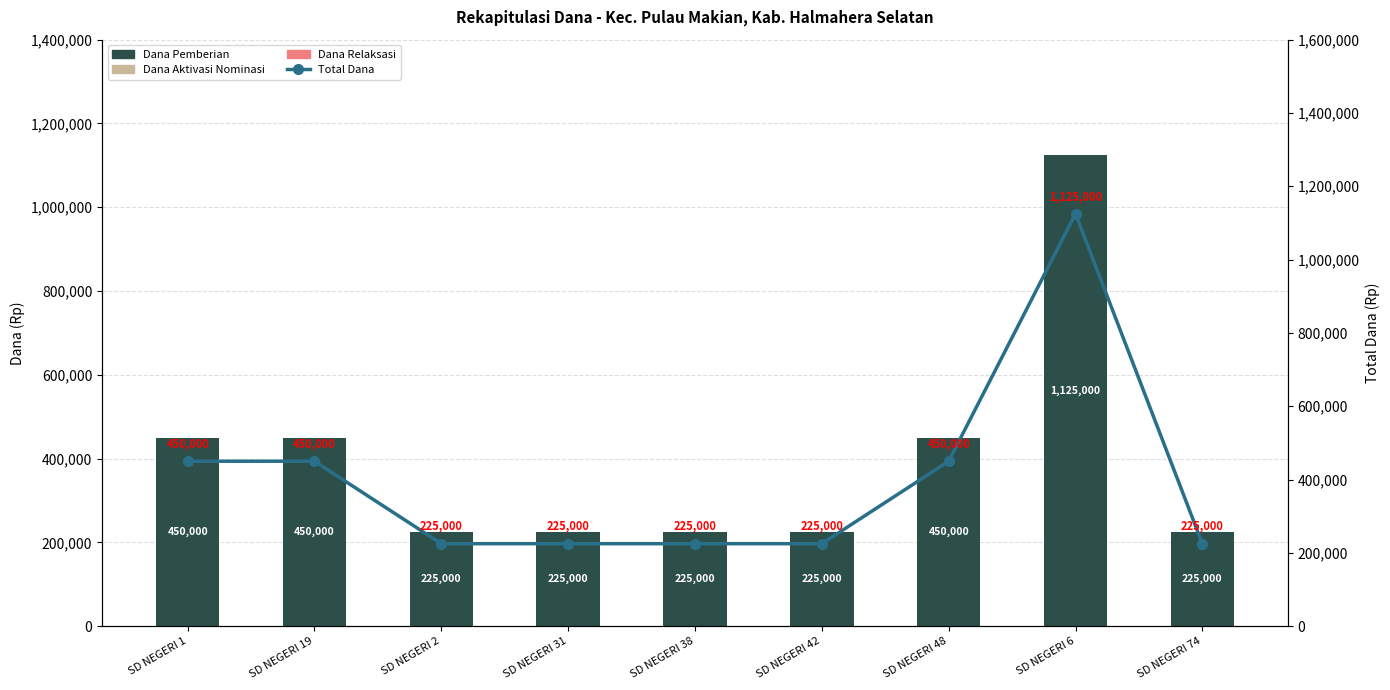

Which has a higher value, SD NEGERI 42 or SD NEGERI 2?

SD NEGERI 42